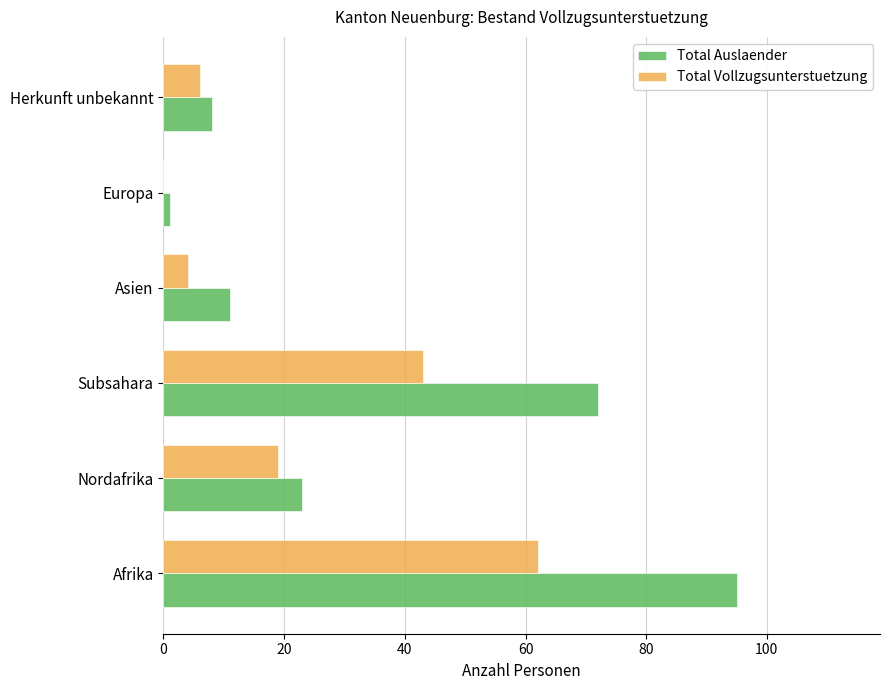

What is the maximum value shown in the chart?

95